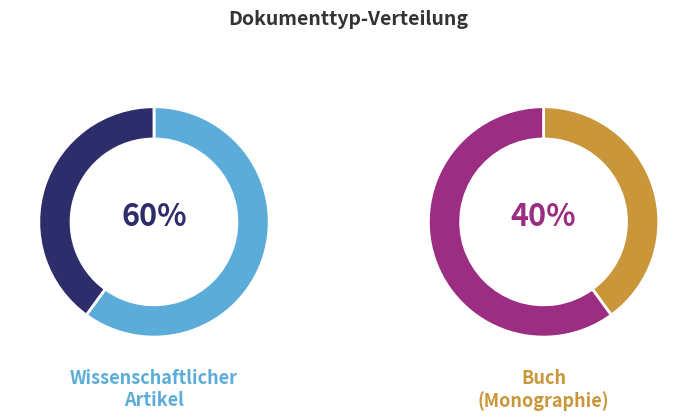

What is the ratio of the value at Buch (Monographie) to the value at Wissenschaftlicher Artikel?

0.7